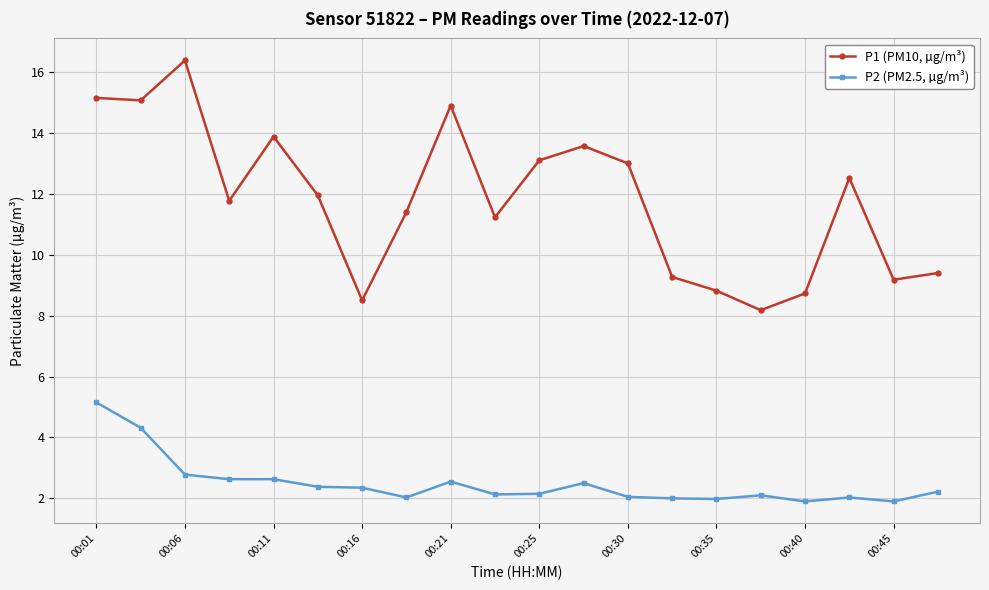

In P1 (PM10, µg/m³), how many points are higher than both neighbors (excluding endpoints)?

5